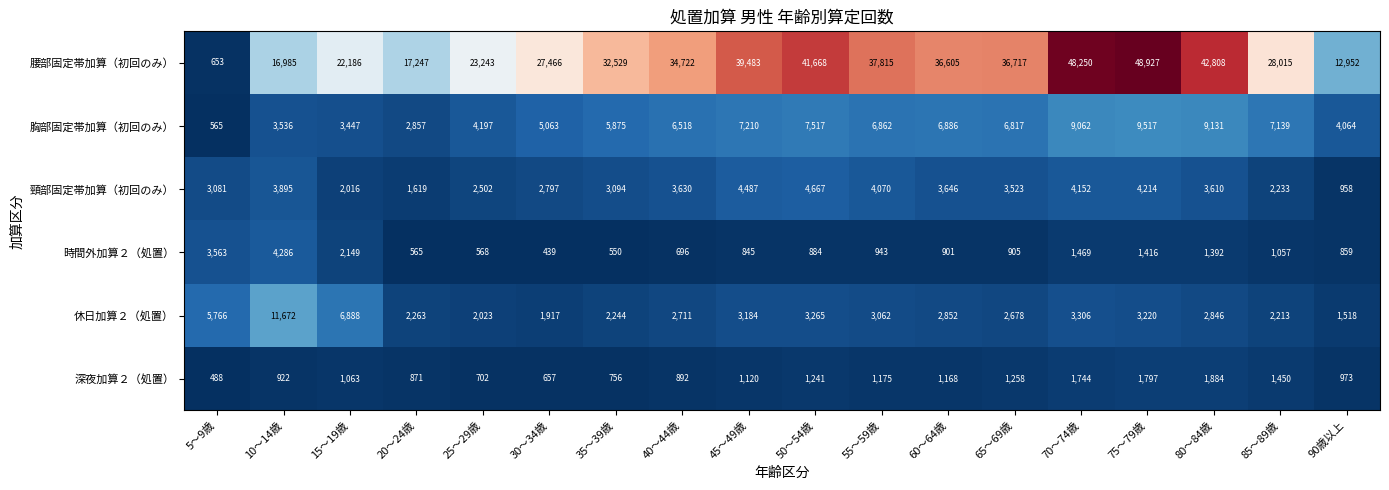

Where is 胸部固定帯加算（初回のみ） nearest to the value 5041?

30～34歳